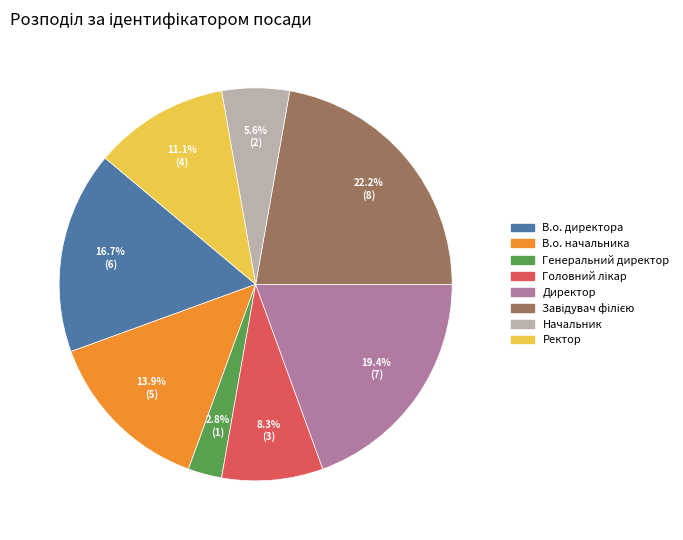

To the nearest percent, what percentage of the pie is Ректор?

11%